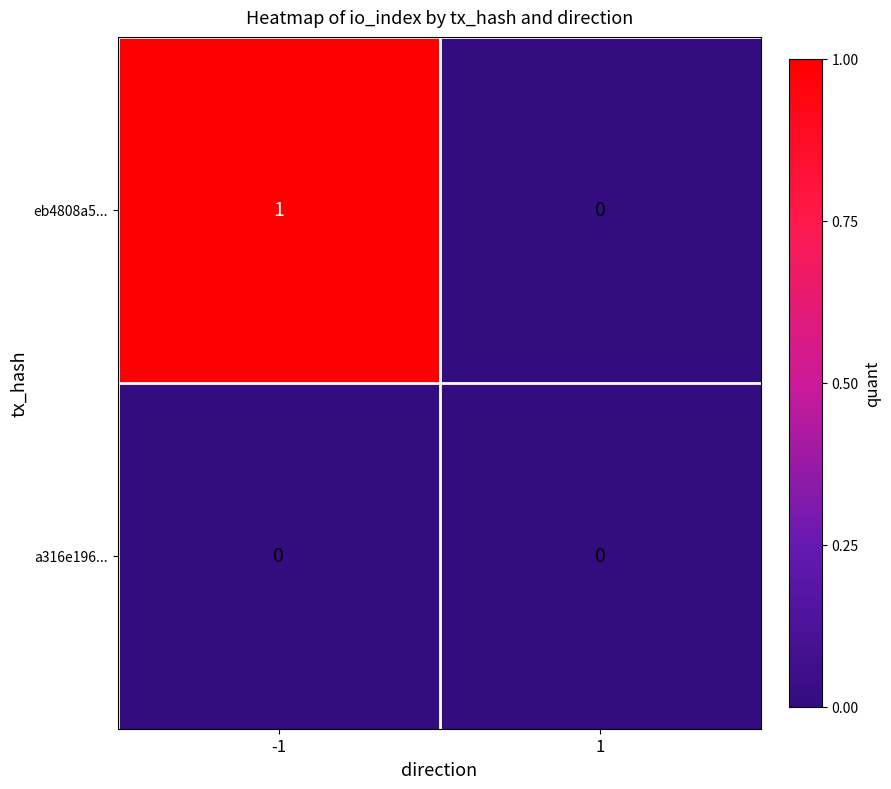

Which series has the largest total across all categories?

eb4808a5...